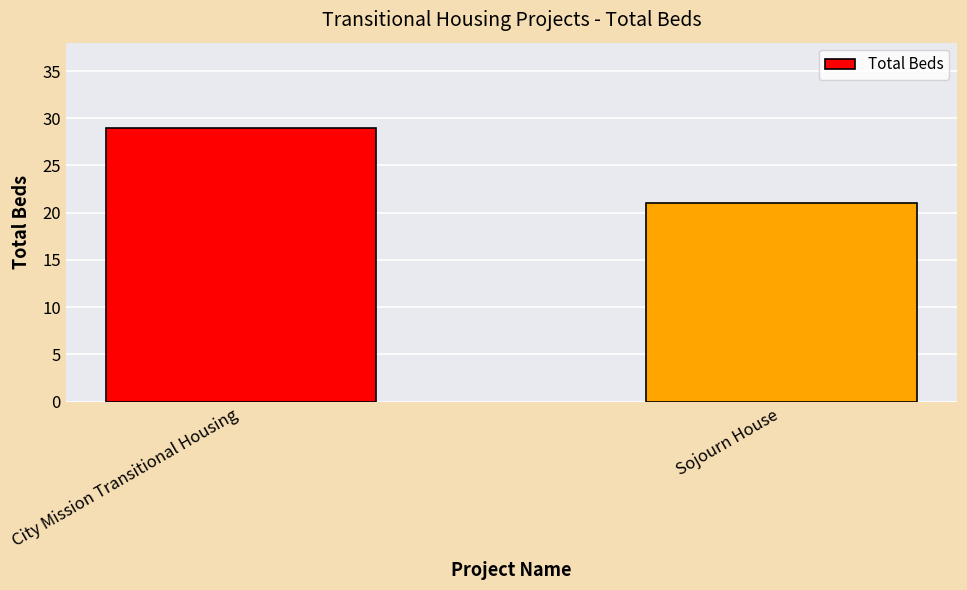

Which category has the highest value across all series?

City Mission Transitional Housing